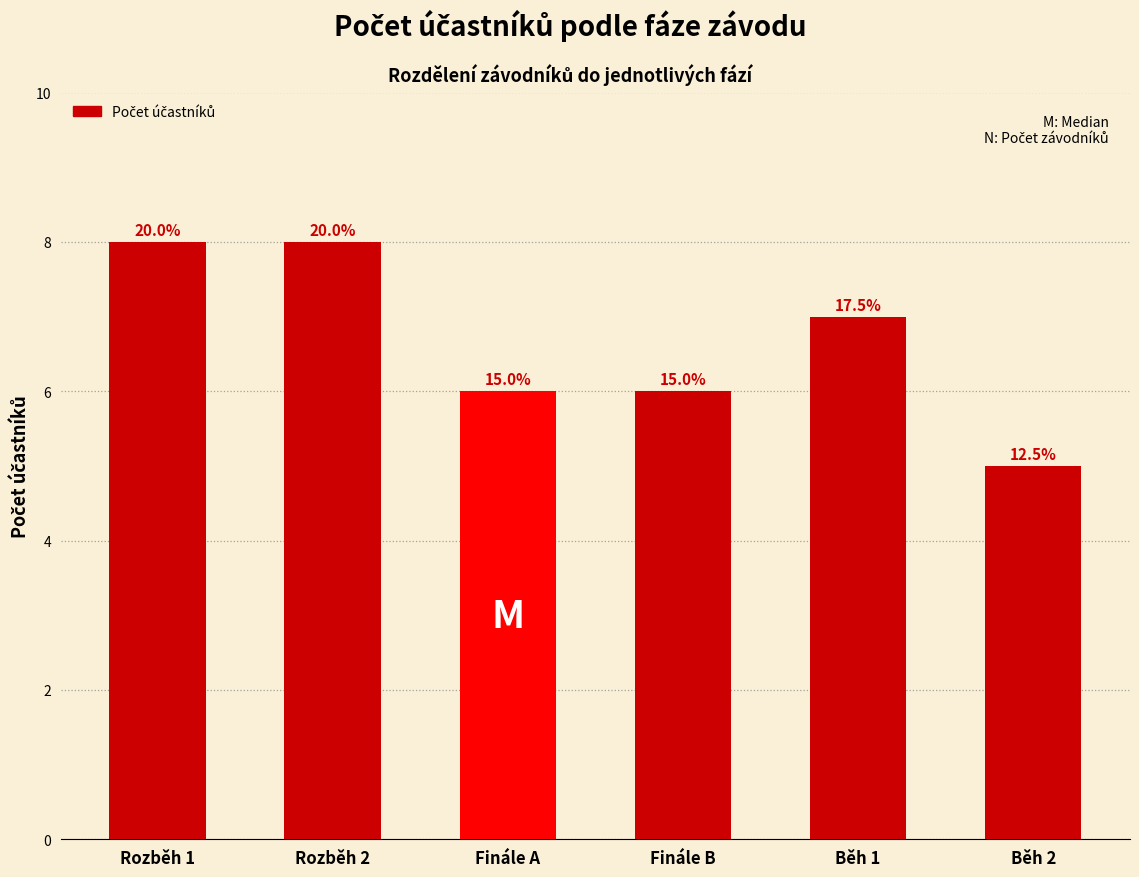

How many bars are there in total?

6